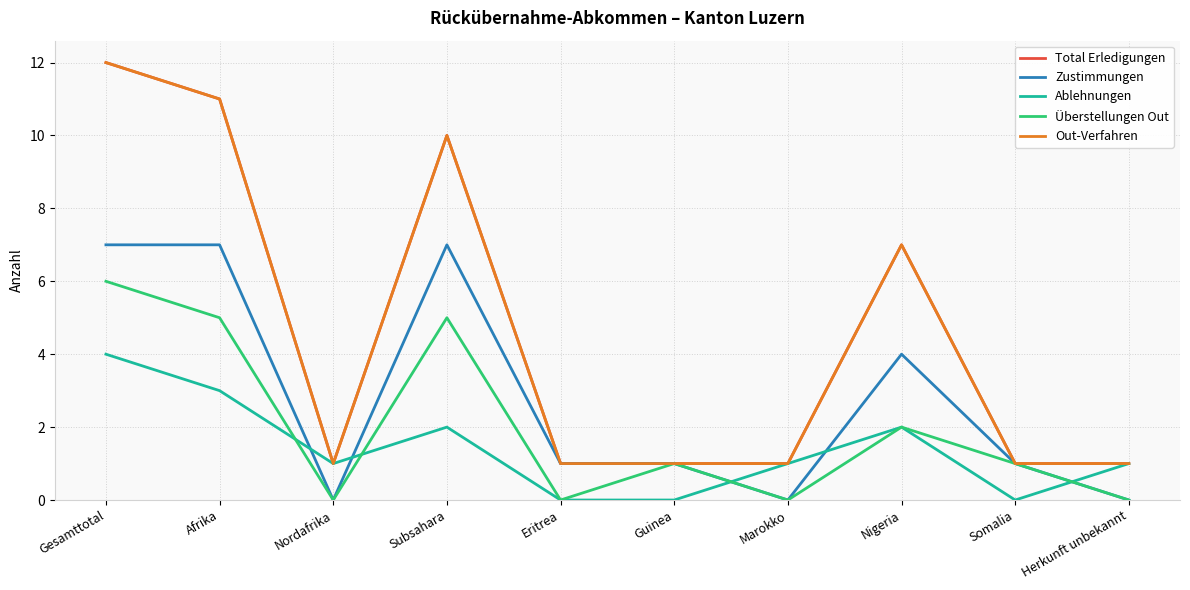

Does the chart have visible grid lines?

Yes